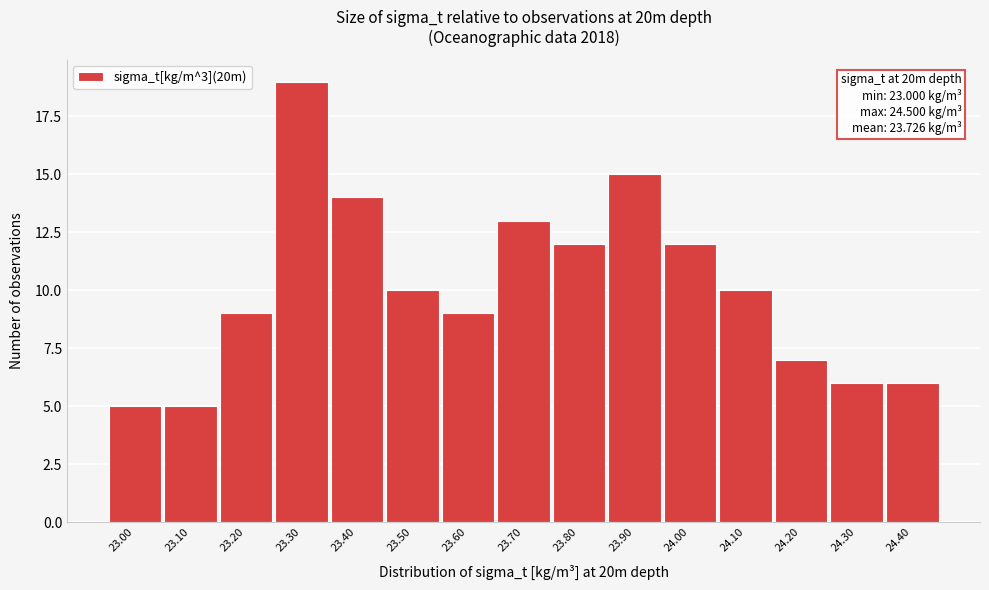

Reading left to right, list all the values displayed in this chart.

5	5	9	19	14	10	9	13	12	15	12	10	7	6	6